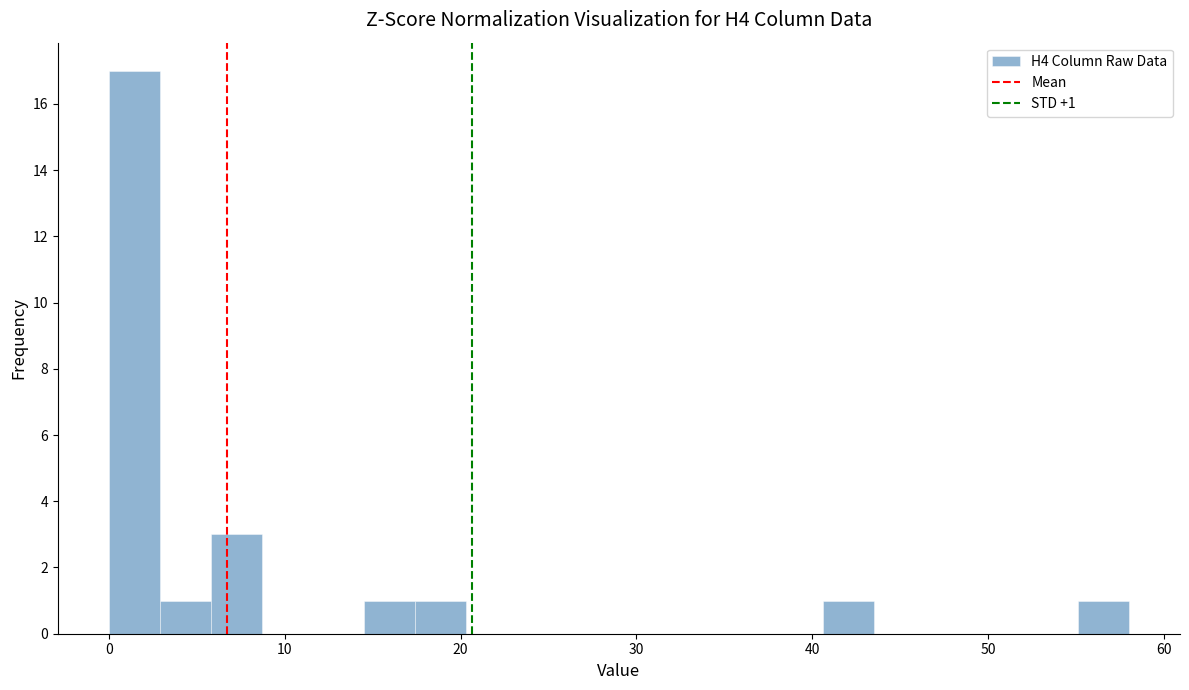

Around what value on the x-axis is the tallest bar? Give the approximate position of its centre, as read against the axis.

1